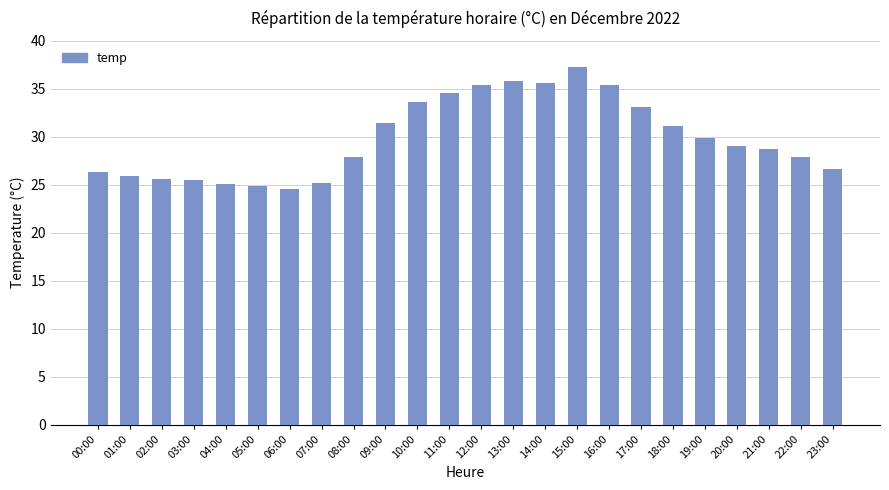

Between 03:00 and 05:00, which is larger?

03:00